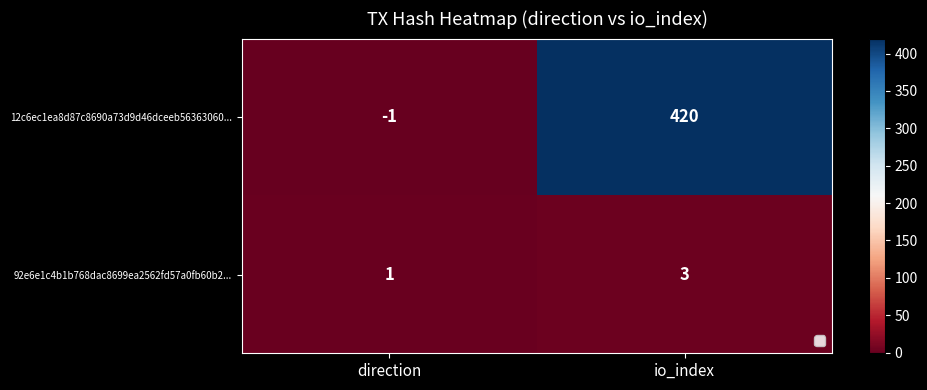

What value does the 12c6ec1ea8d87c8690a73d9d46dceeb56363060... series have at io_index, to the nearest 50?

400